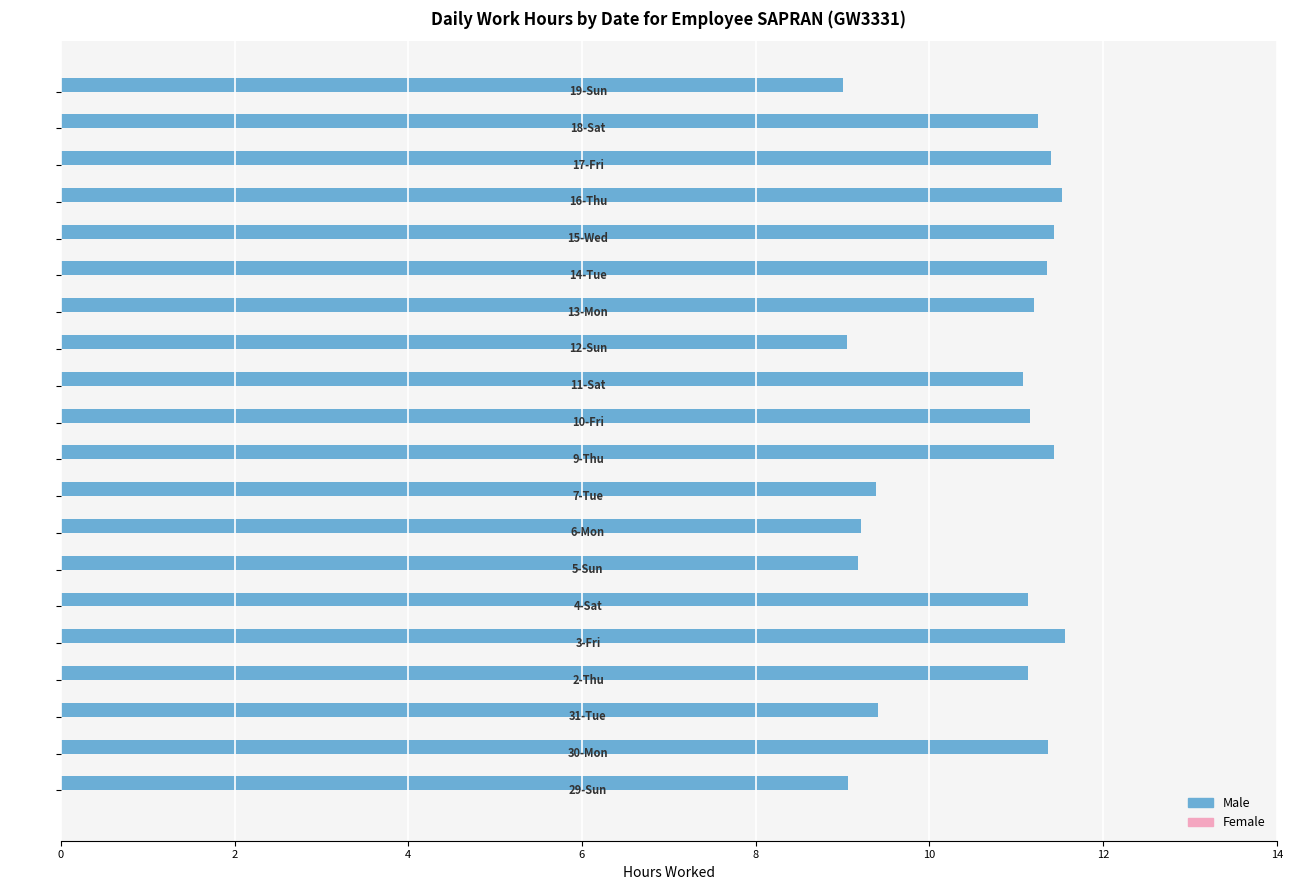

What is the average value?

10.6